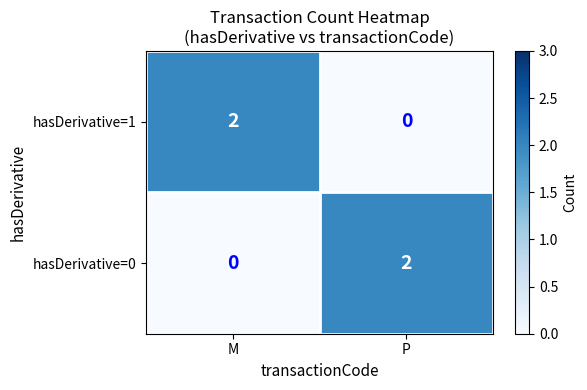

Which category has the lowest value in the hasDerivative=1 series?

P